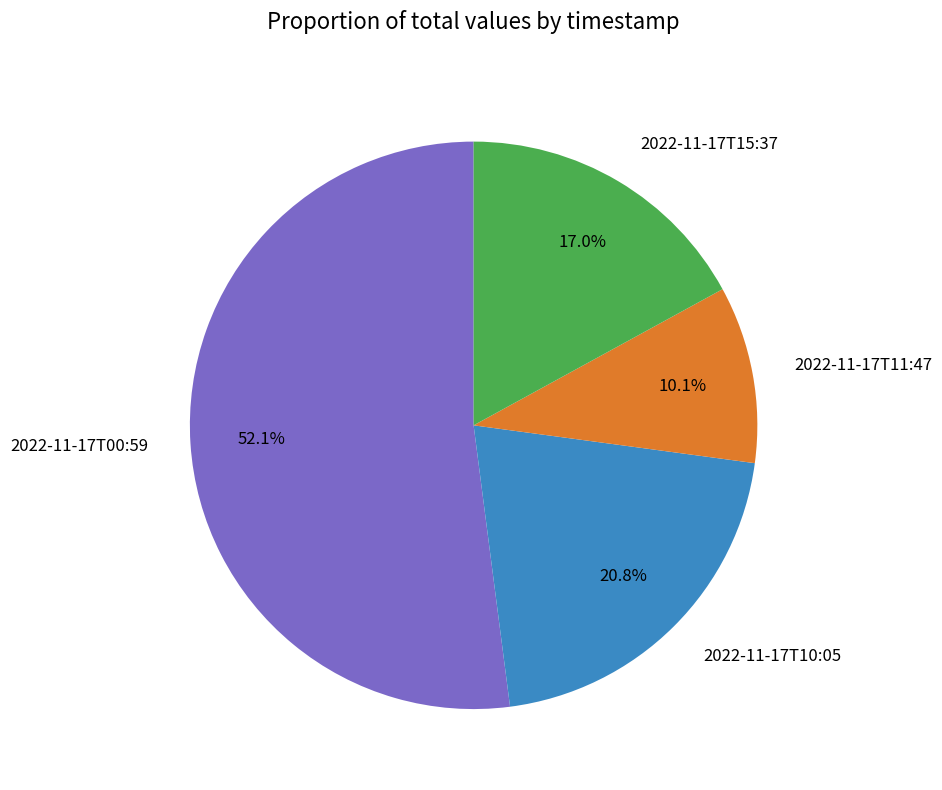

Rank the categories by value from highest to lowest.

2022-11-17T00:59, 2022-11-17T10:05, 2022-11-17T15:37, 2022-11-17T11:47